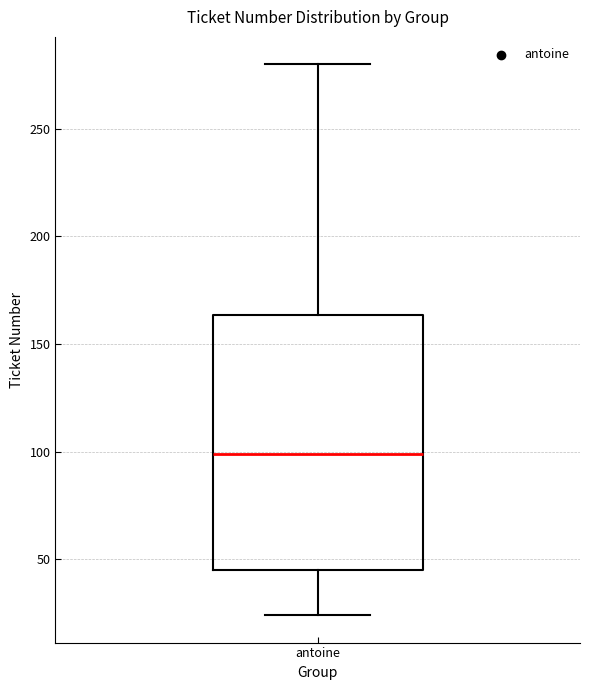

Where is the upper edge of the box for antoine on the y-axis? The values are not printed on the chart, so give them approximately, as read against the axis.

165